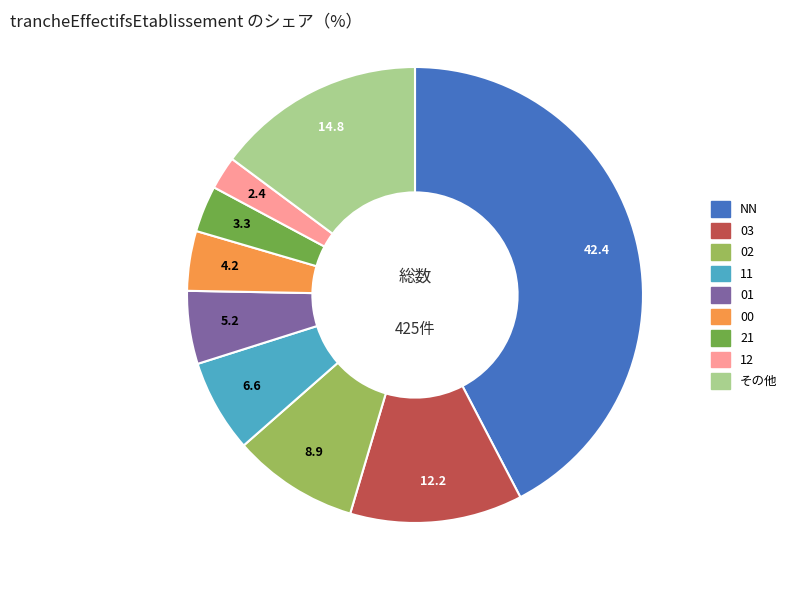

Is there any slice that represents more than half of the pie?

No